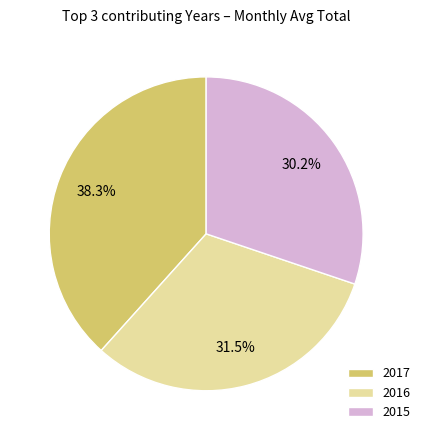

What portion of the pie excludes 2016?

68.5%